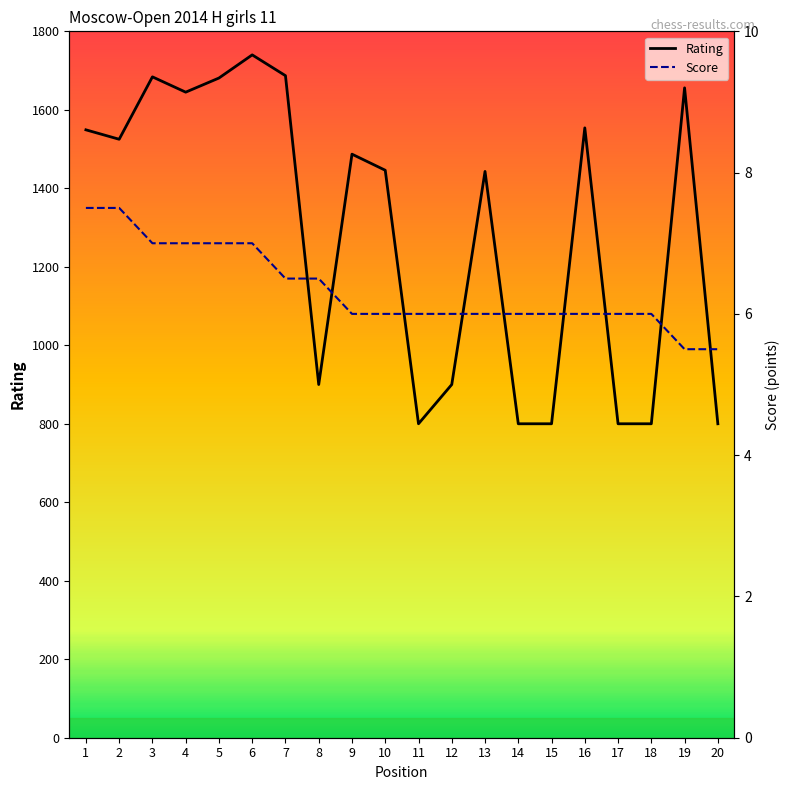

Is this an area chart (filled region under the line)?

No